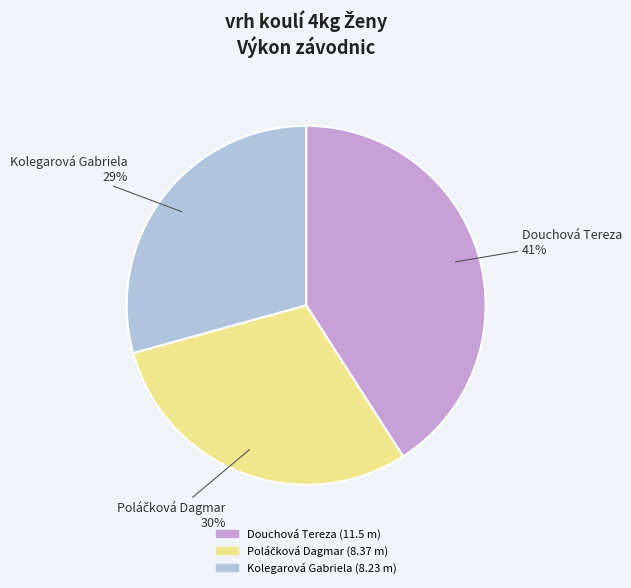

Count the number of slices in the pie.

3